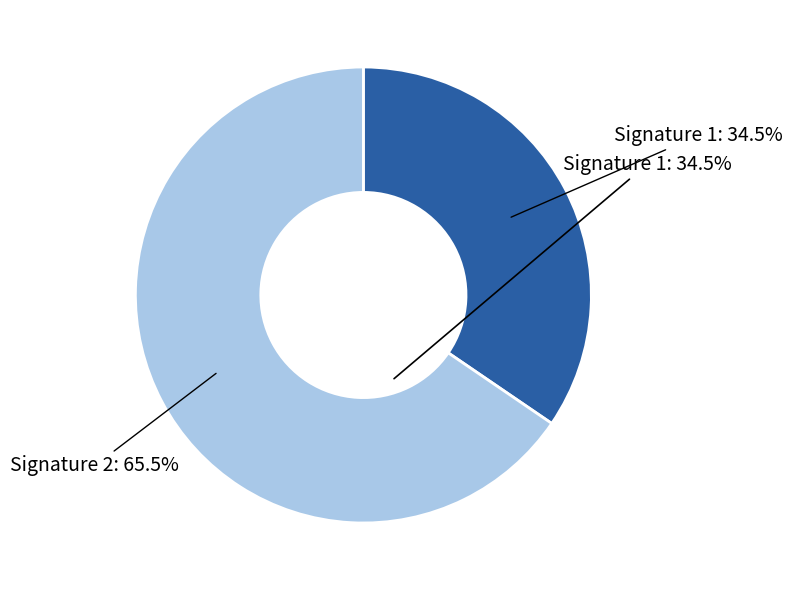

How many segments does this pie chart have?

2